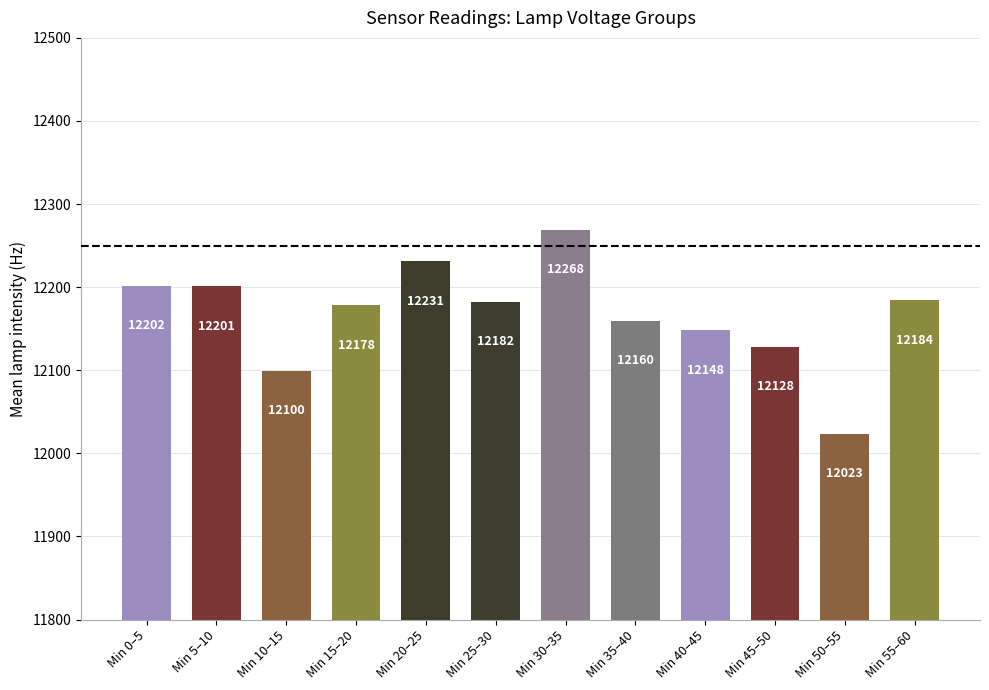

What is the greatest value displayed?

12268.5